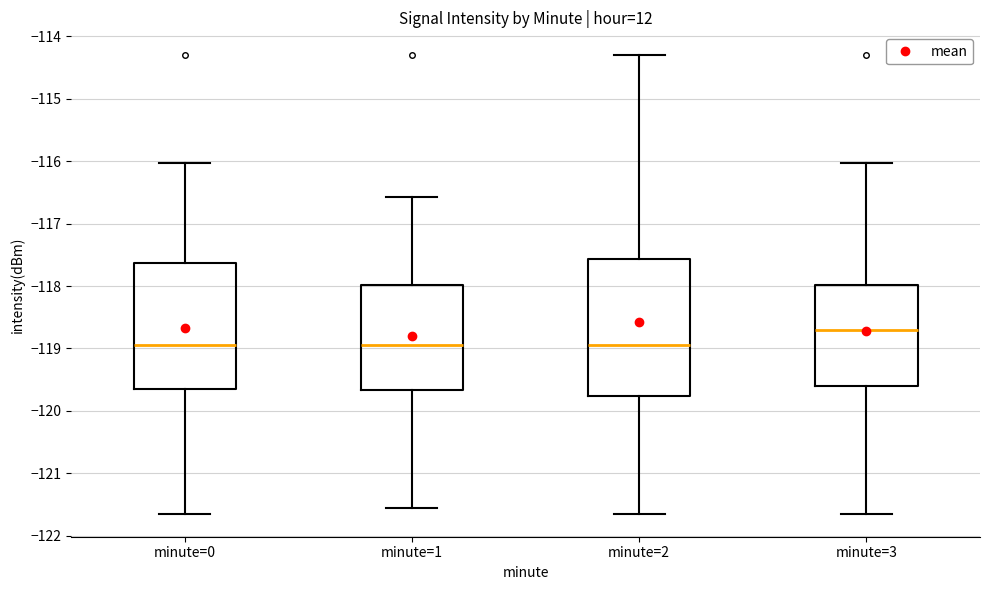

Where does the lower whisker of the box for minute=2 end on the y-axis? The values are not printed on the chart, so give them approximately, as read against the axis.

-121.6